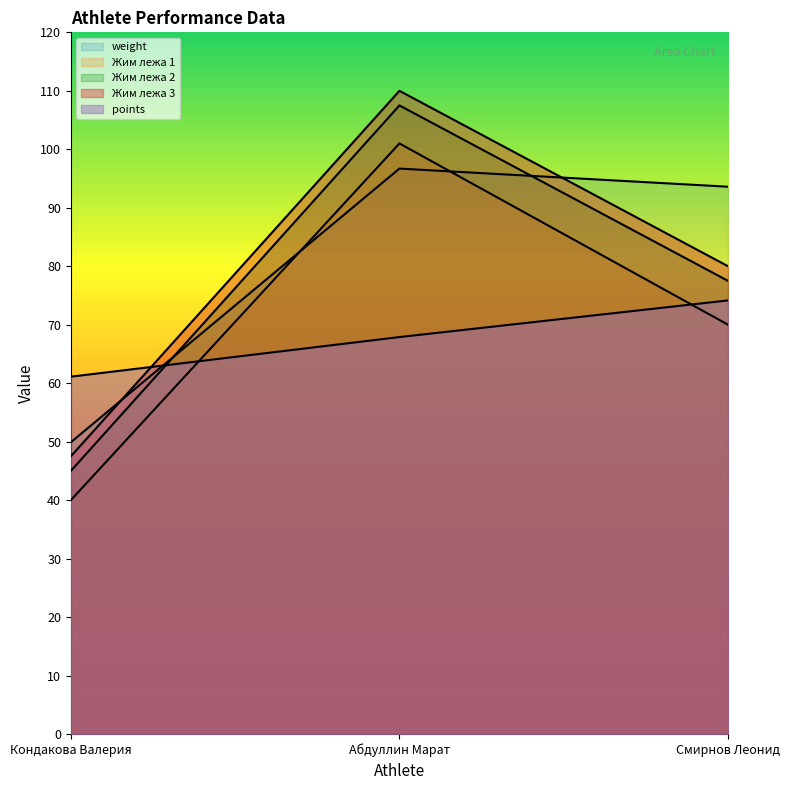

What is the value of the points point at the 1st from the left?

61.1